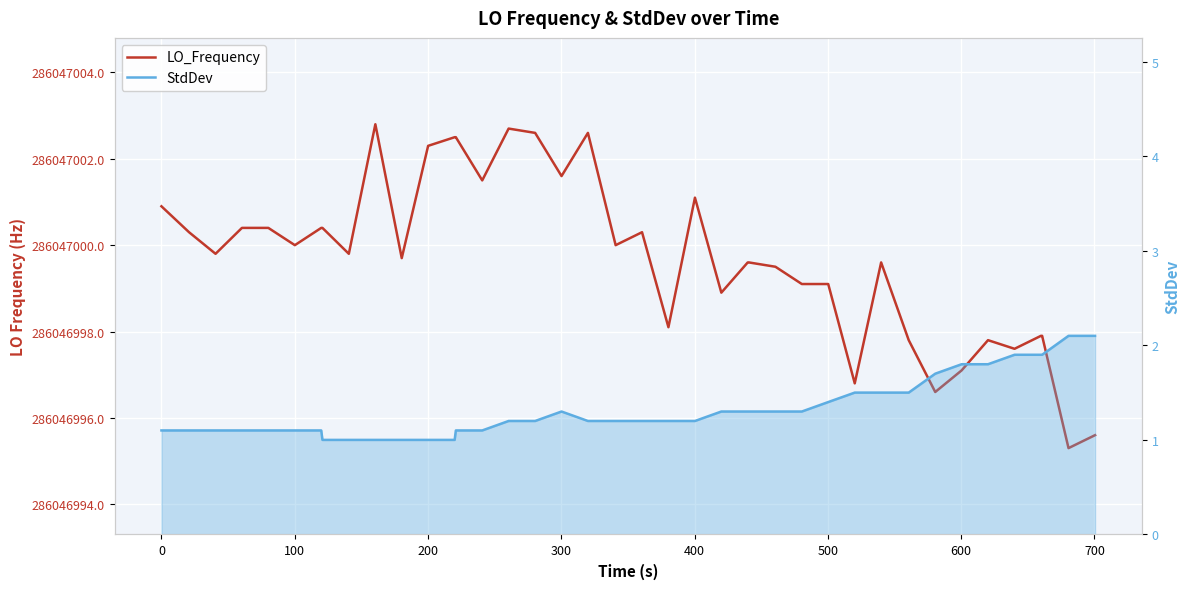

True or false: StdDev and LO_Frequency intersect in this chart.

False